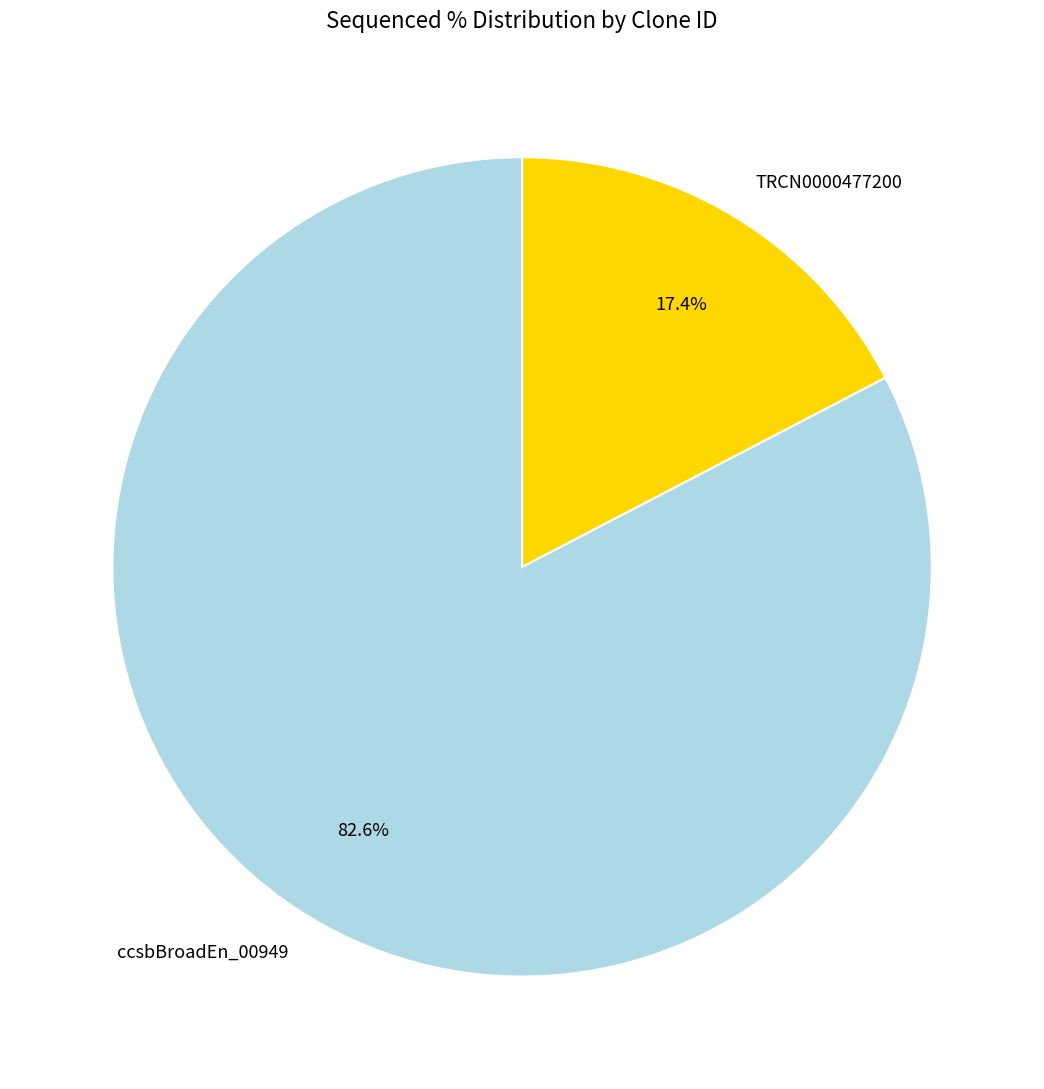

Which slice is the largest?

ccsbBroadEn_00949